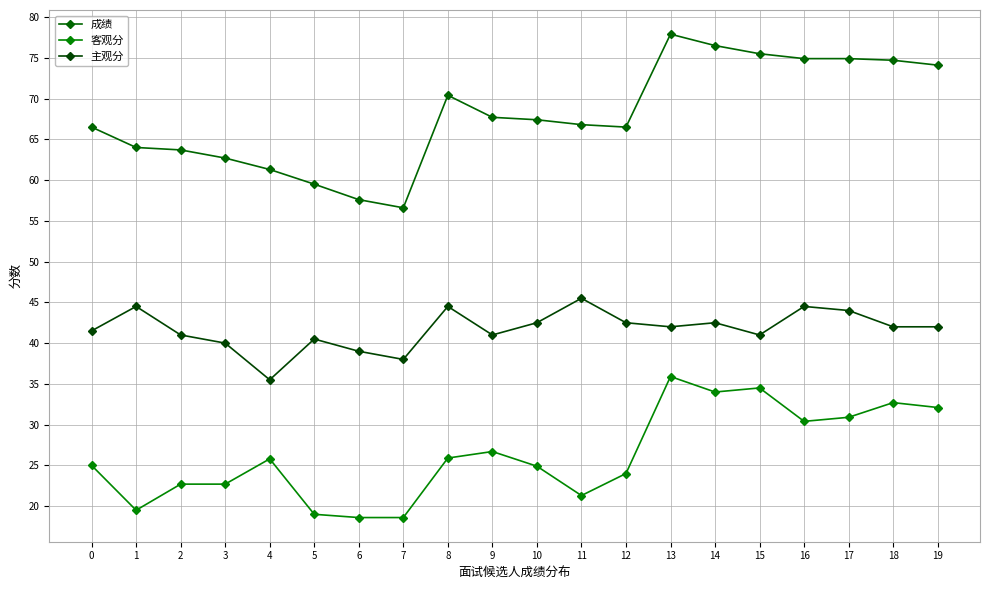

What value does the 主观分 series have at 1?

44.5